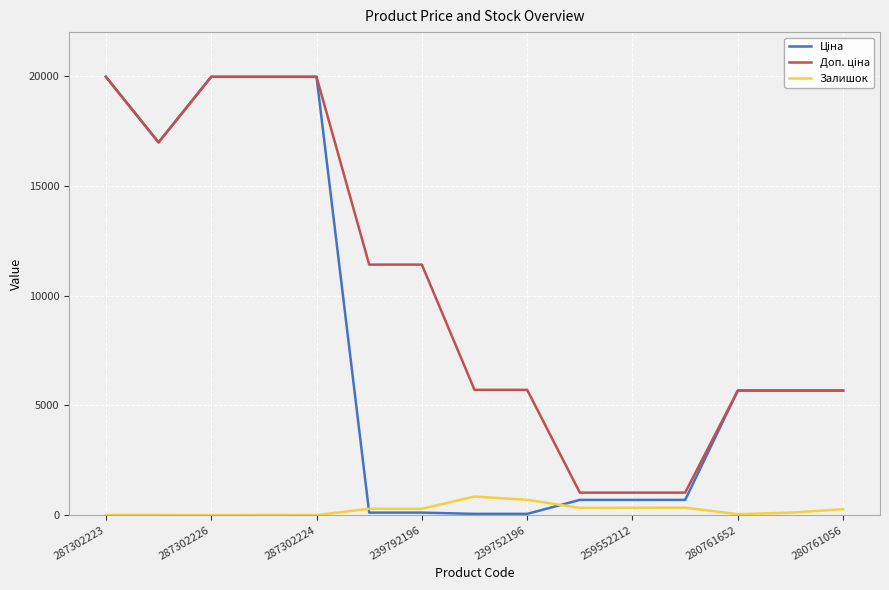

What is the highest value of the Залишок series?

845.0